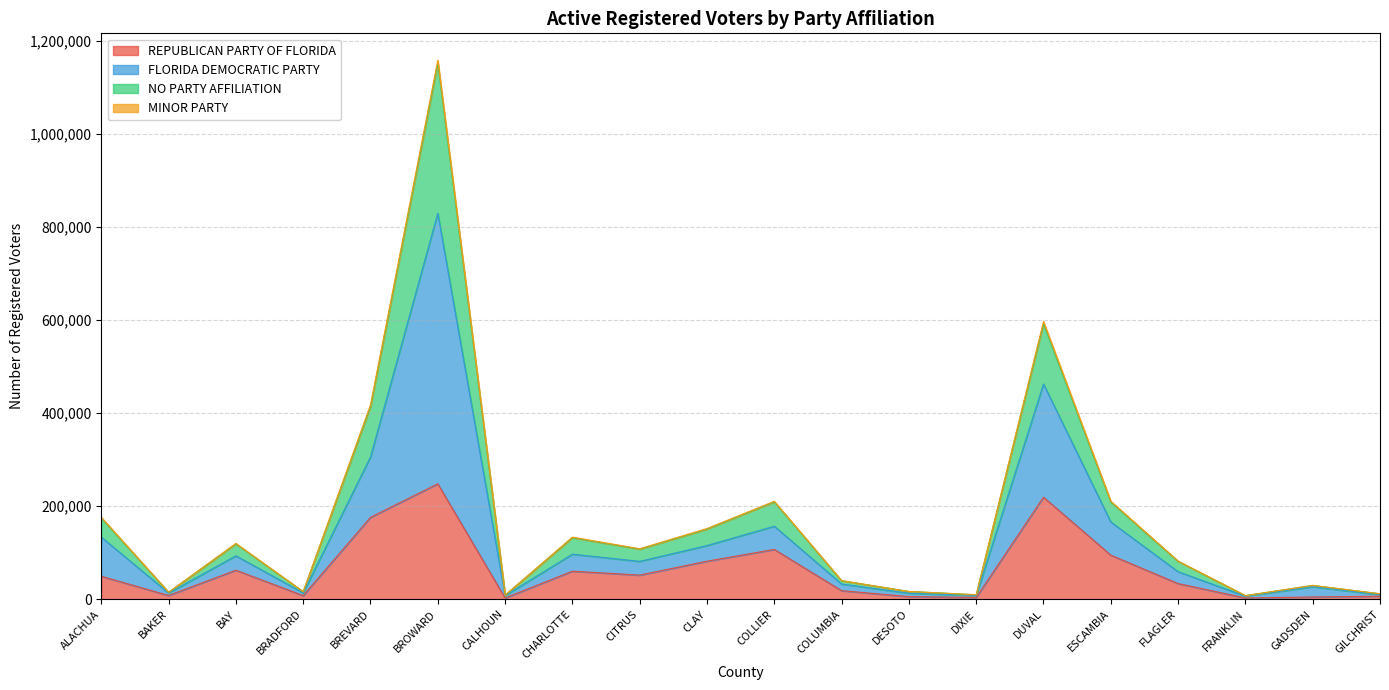

What is the maximum value for REPUBLICAN PARTY OF FLORIDA?

248084